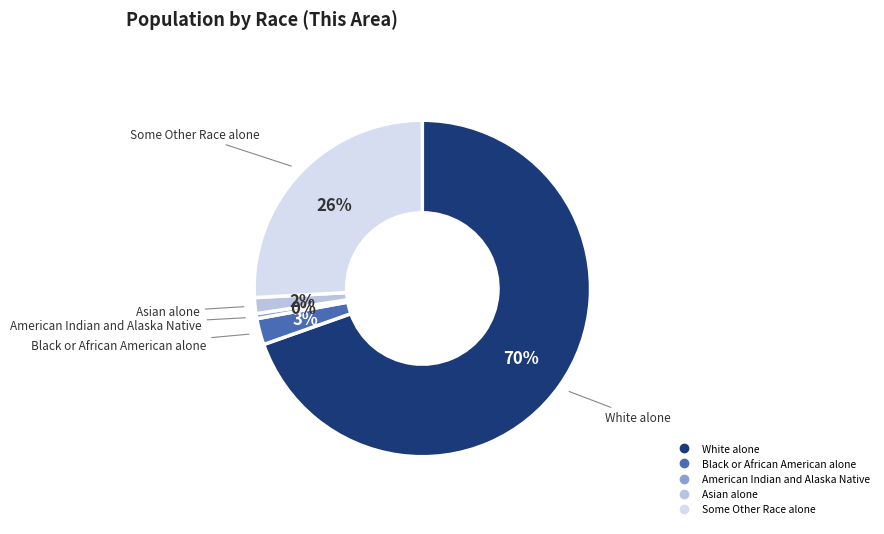

Do White alone and Some Other Race alone together represent more than half of the pie?

Yes